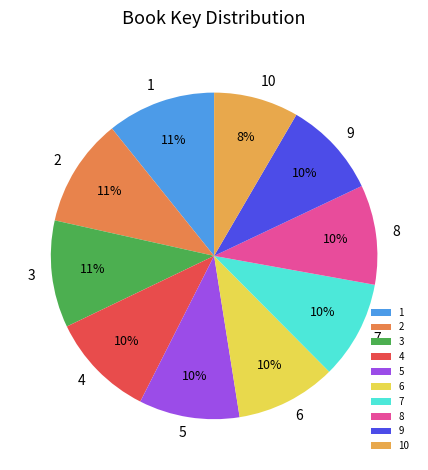

Count the number of slices in the pie.

10